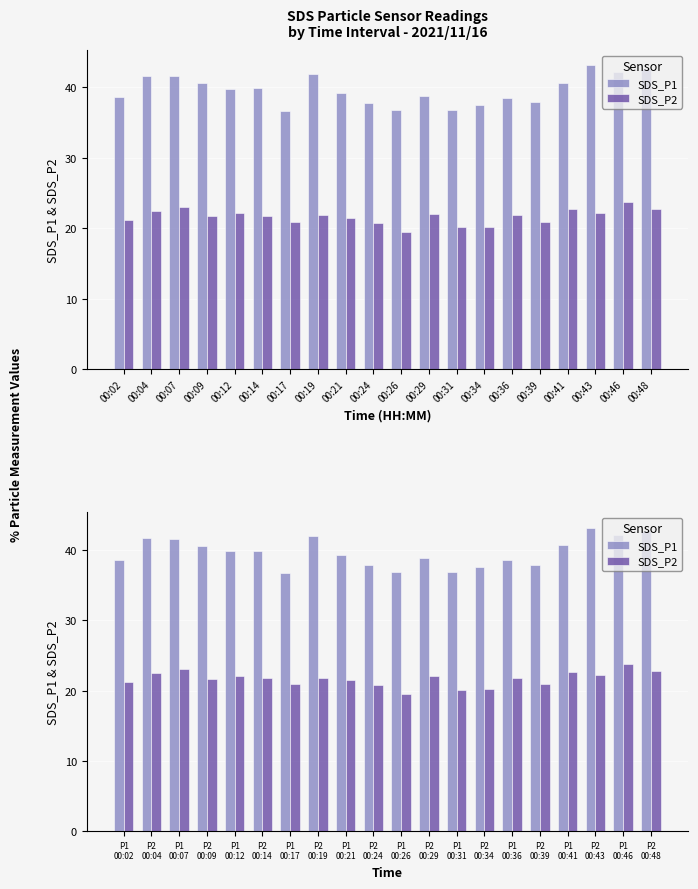

Between P1 00:21 and P1 00:41, which series saw the biggest shift?

SDS_P1